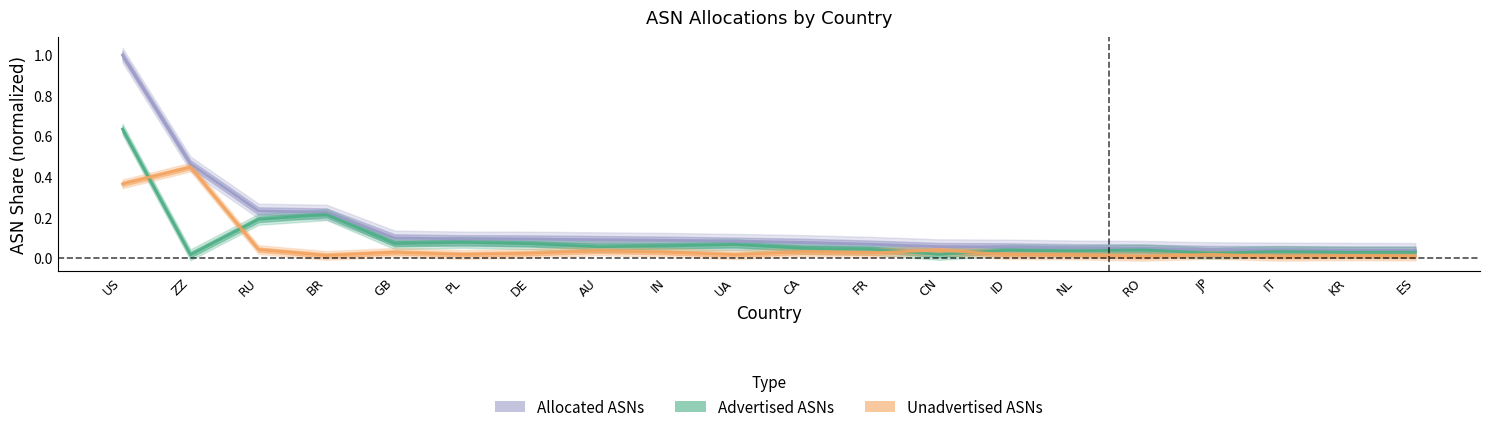

Where is Allocated ASNs nearest to the value 0?

ES